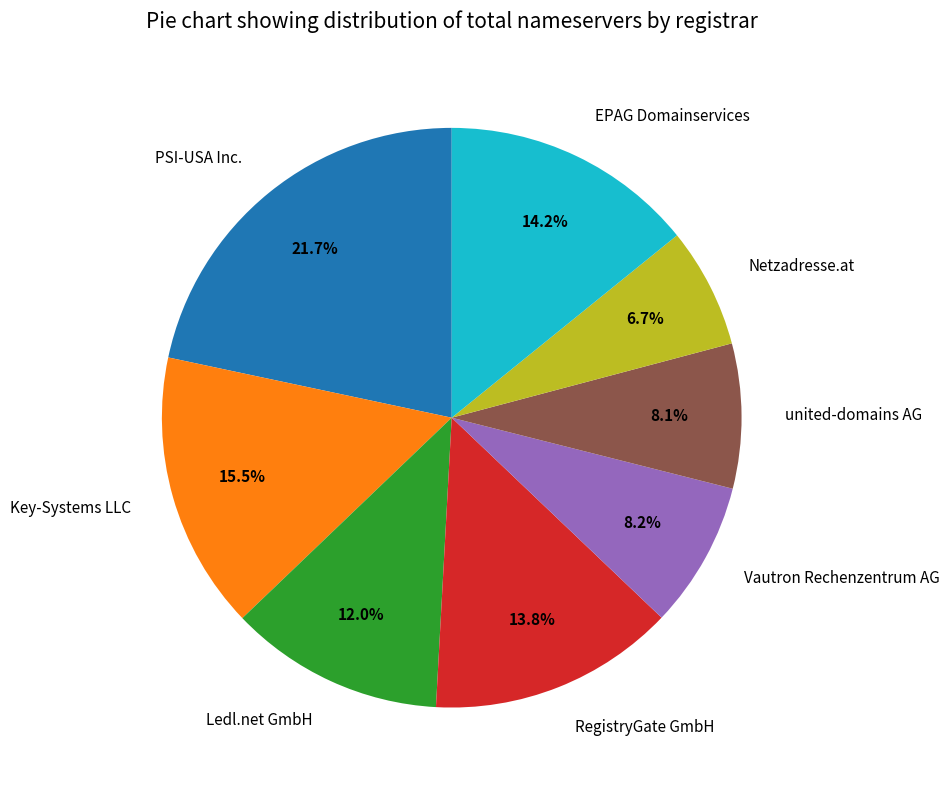

Which slice is the largest?

PSI-USA Inc.